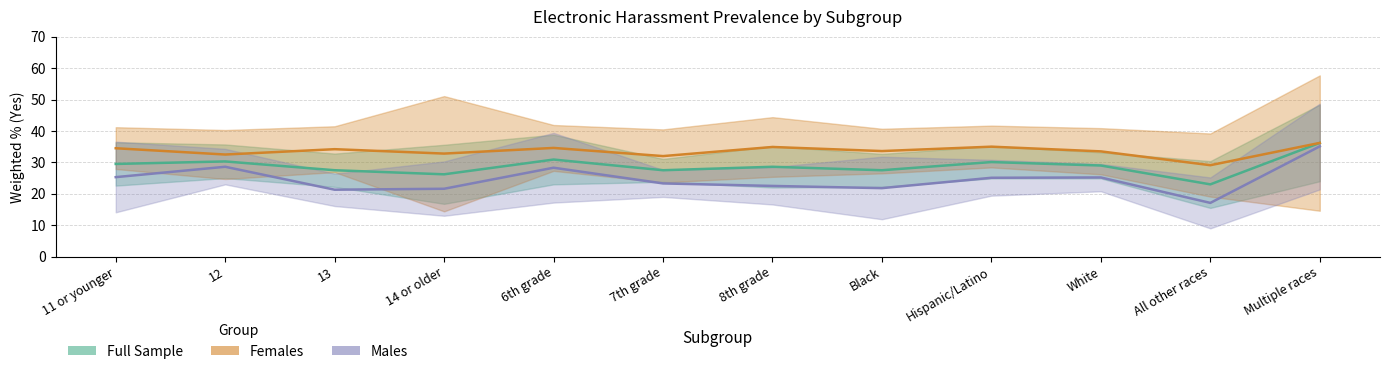

What is the difference between the second highest and minimum values in the Males series?

11.5